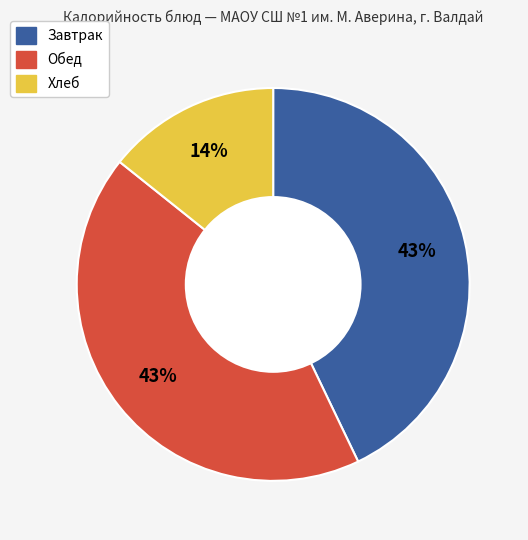

Is there a majority slice in this chart?

No